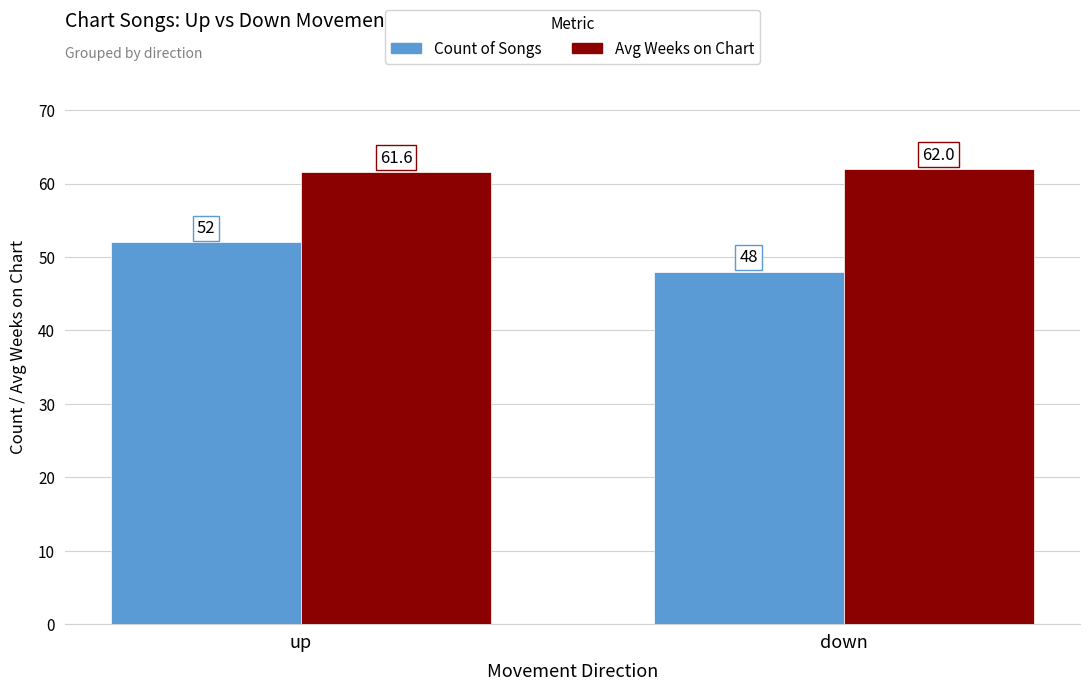

What is the average value of the Count of Songs series?

50.0